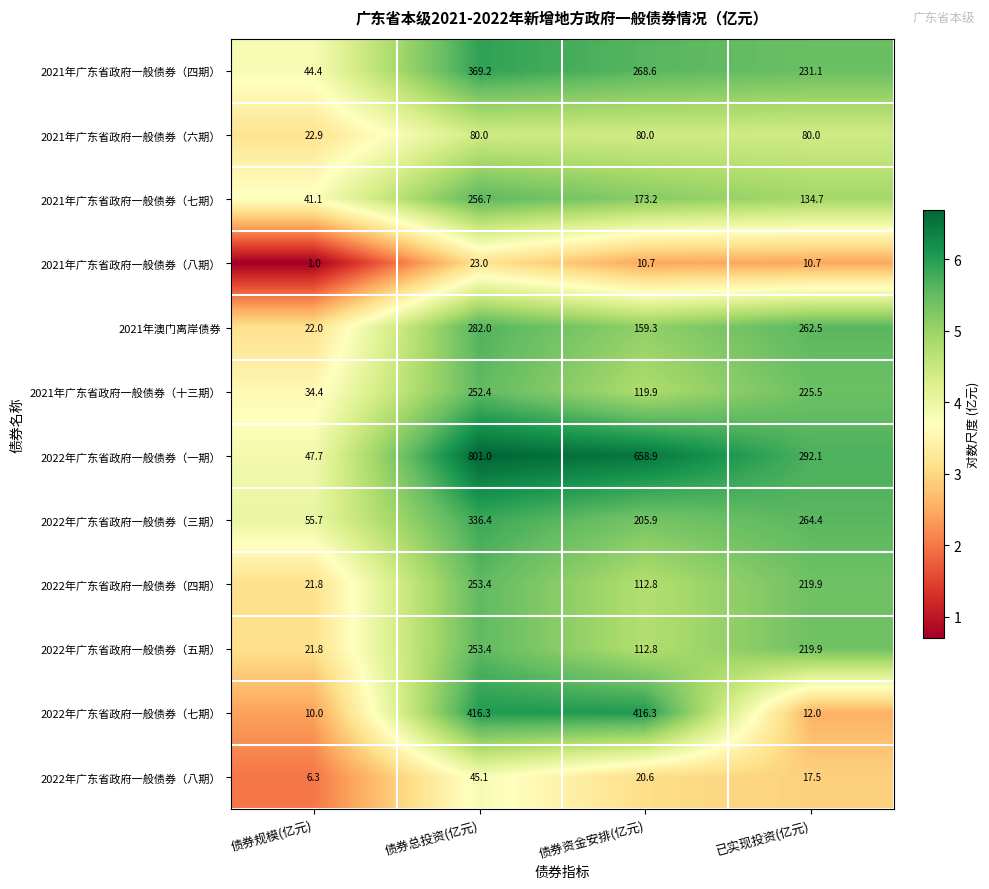

What is the sum of all 2021年广东省政府一般债券（六期） values?

262.9